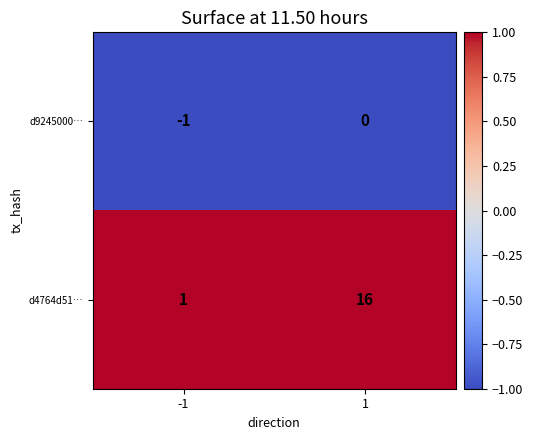

True or false: d4764d51… has a value of 6 at 1.

False